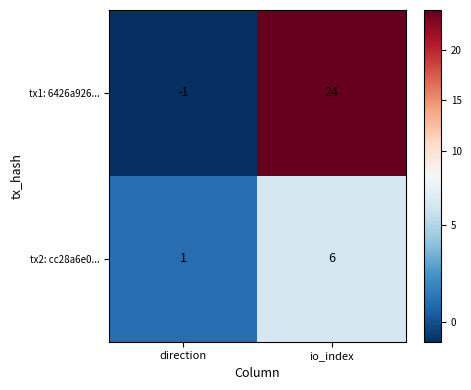

What is the difference between the highest and lowest values at direction?

2